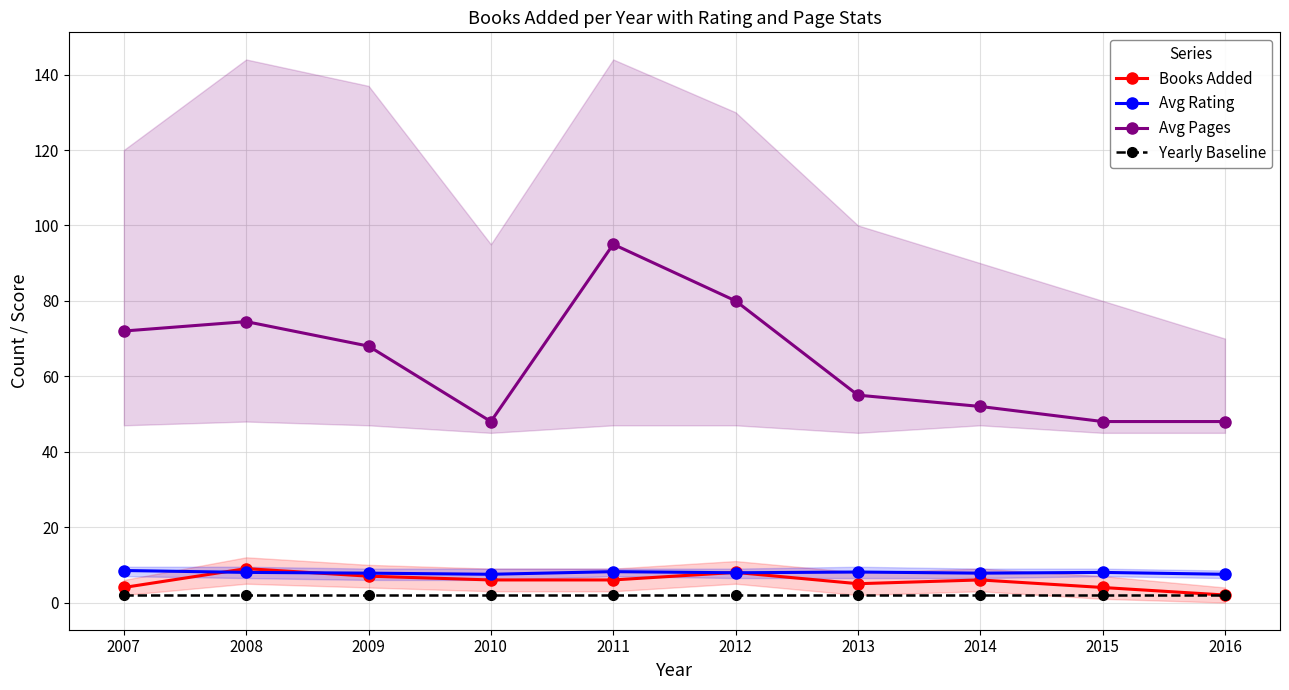

What is the difference between the maximum and second lowest values in the Avg Rating series?

1.0